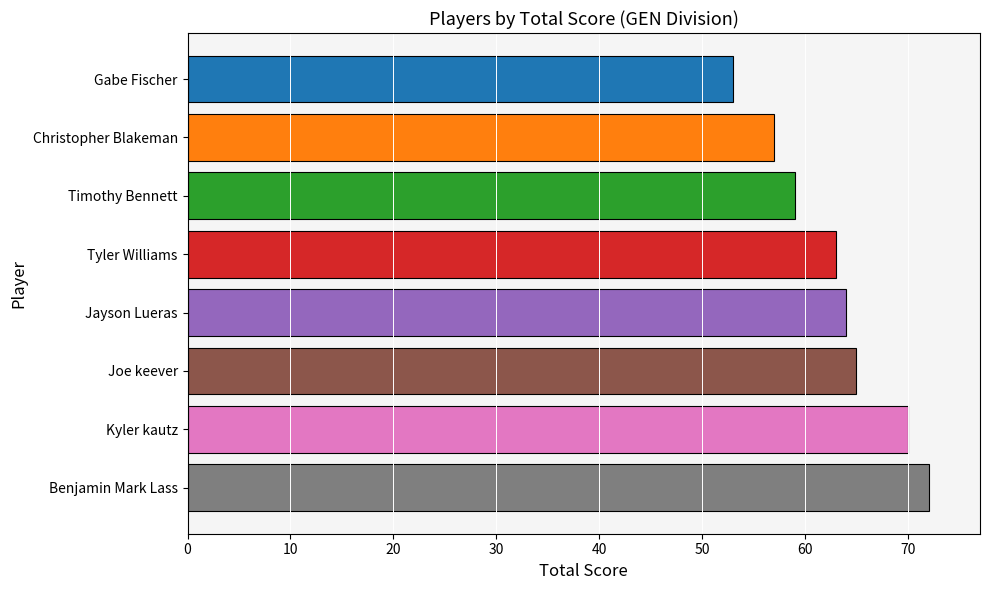

Where is the data nearest to the value 62?

Tyler Williams